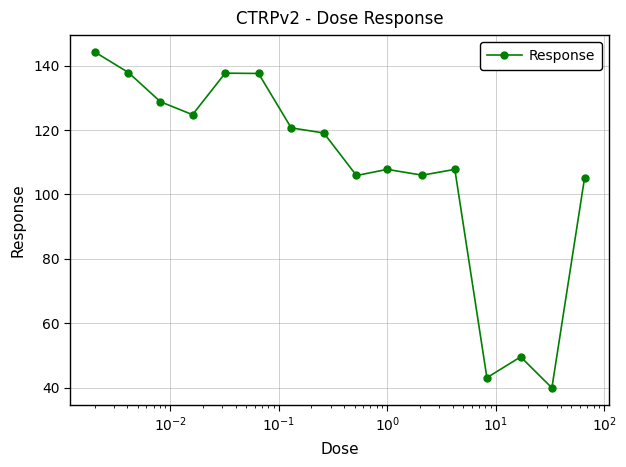

What is the sum of all values?

1716.0